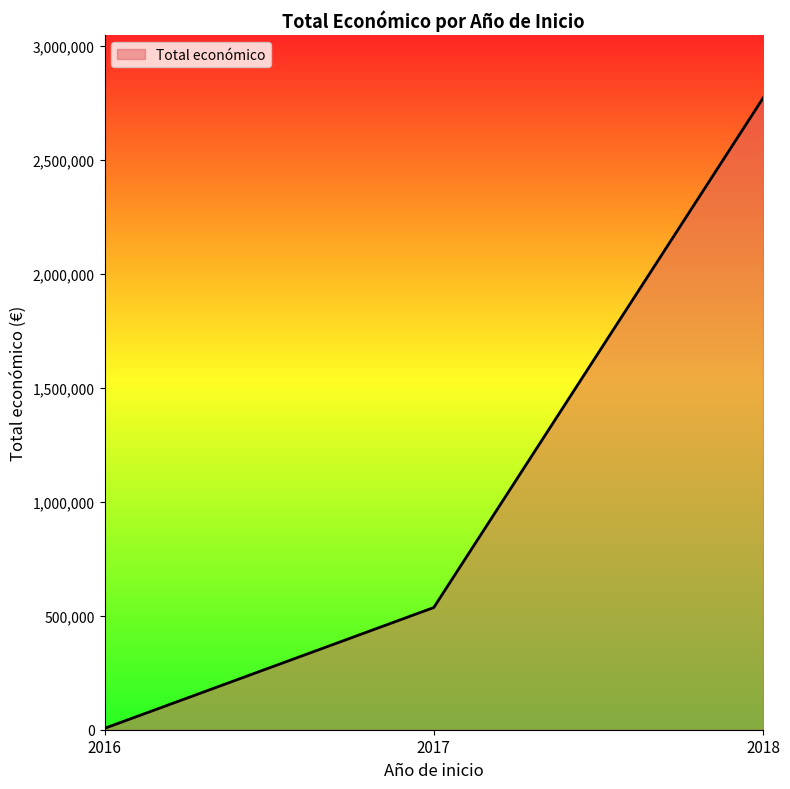

What is the average value?

1103709